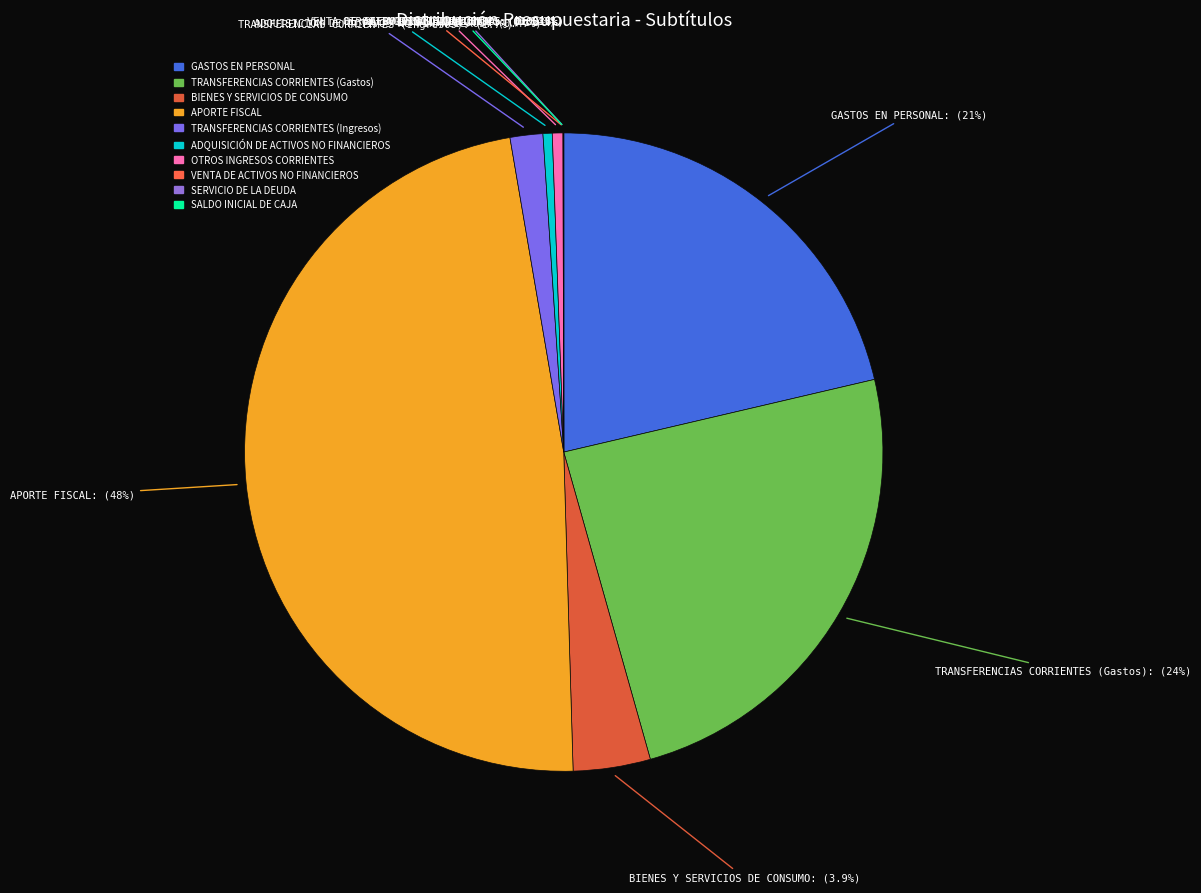

Which category has the biggest portion of the pie?

APORTE FISCAL